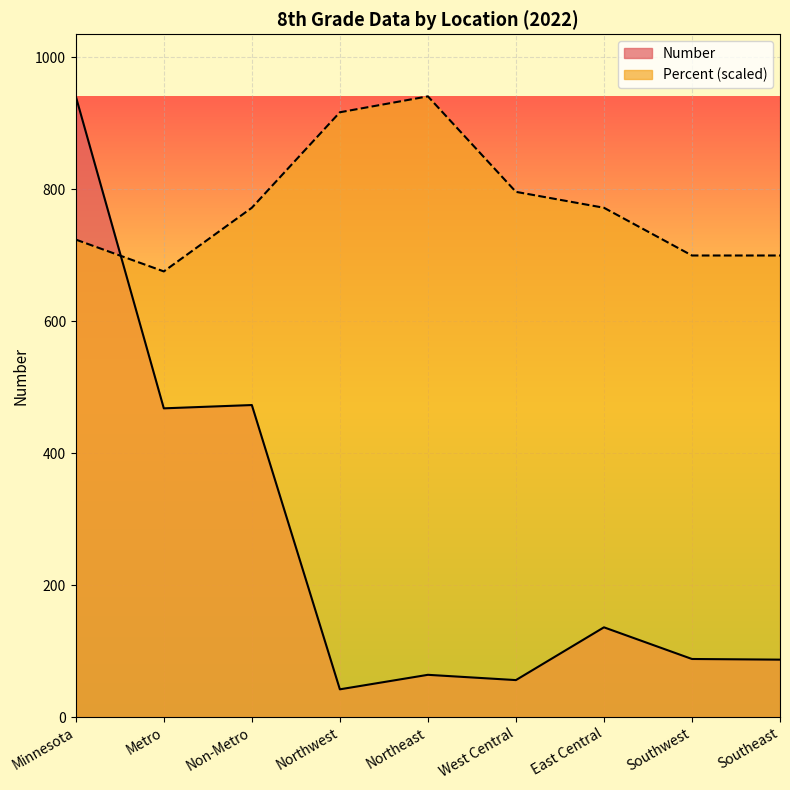

Is it true that Number equals 468.0 at Metro?

True